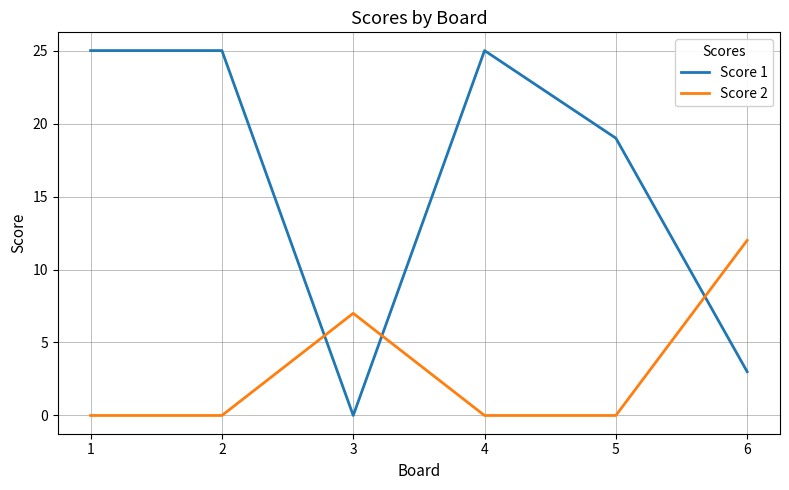

Is the value of Score 1 at 6 greater than the value of Score 2 at 2?

Yes